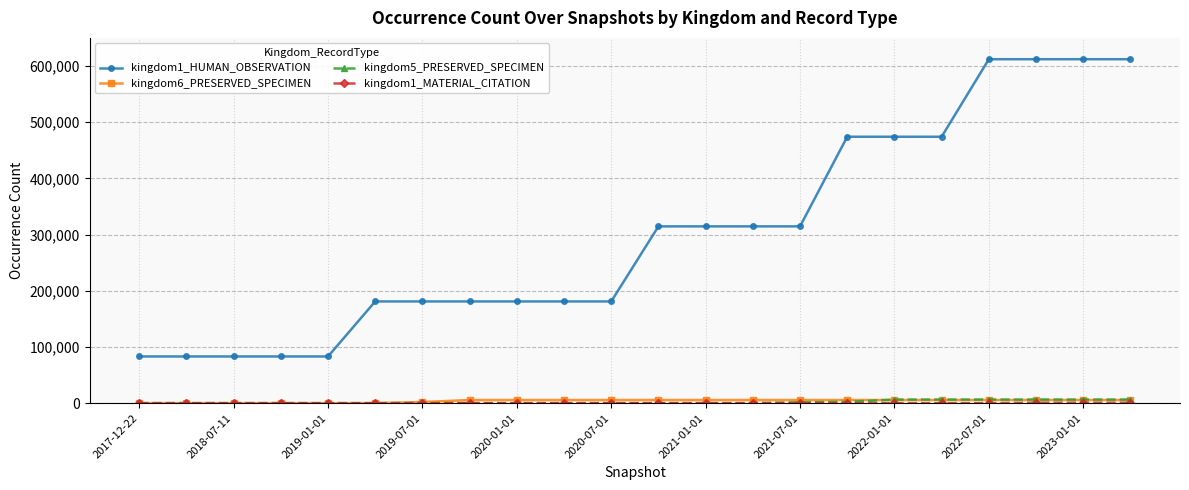

Which series has the largest range (max minus min)?

kingdom1_HUMAN_OBSERVATION